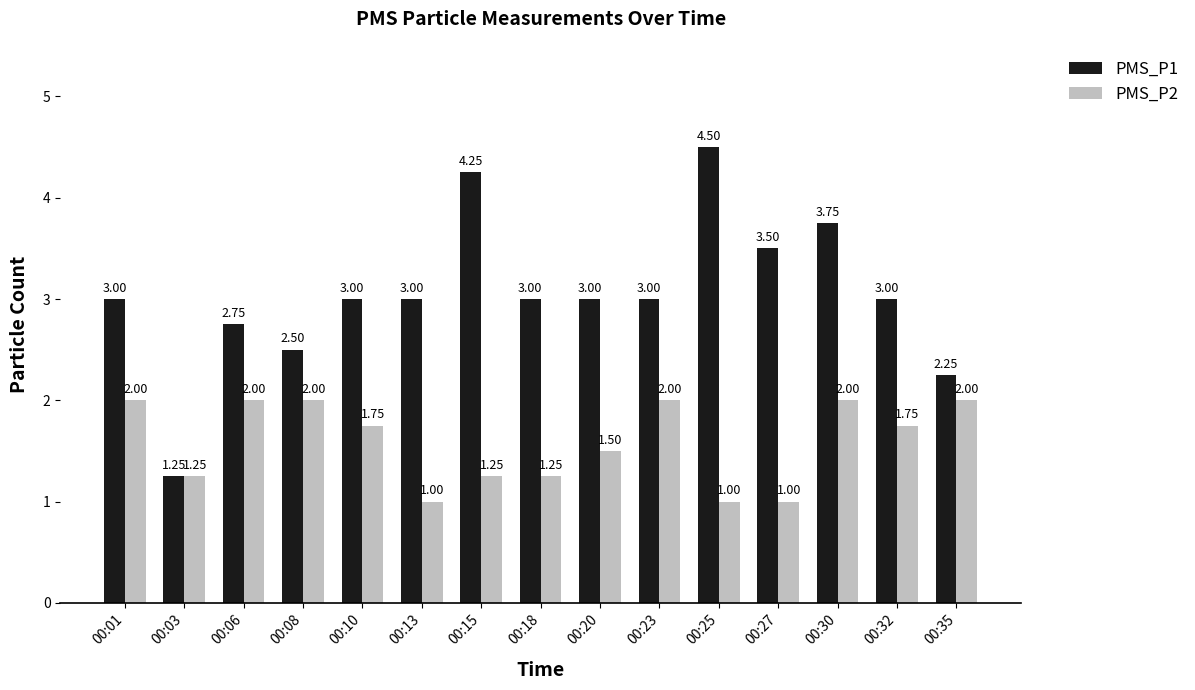

Which series changed the most between 00:18 and 00:25?

PMS_P1